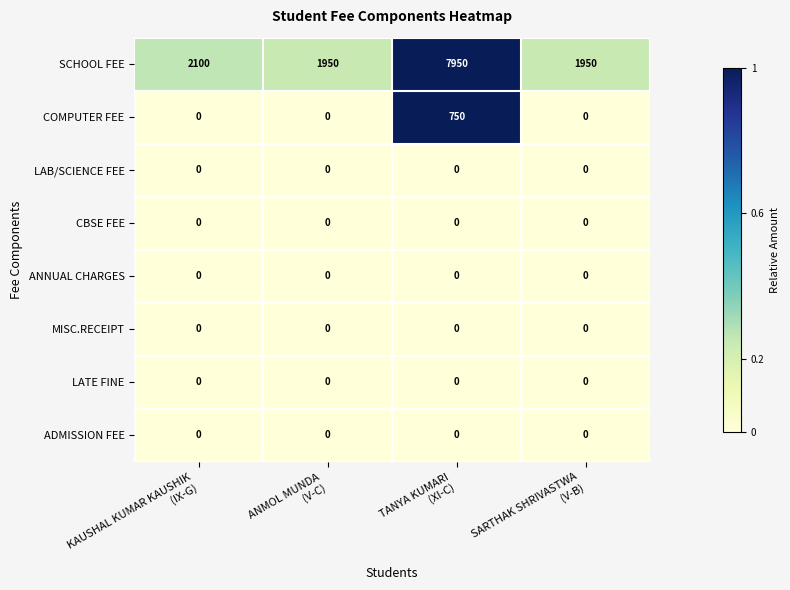

Which series has the largest total across all categories?

SCHOOL FEE